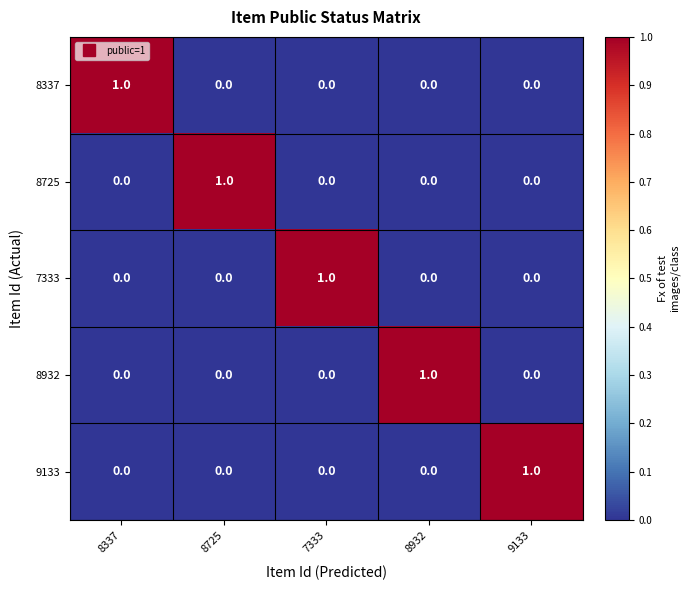

What is the maximum value shown in the chart?

1